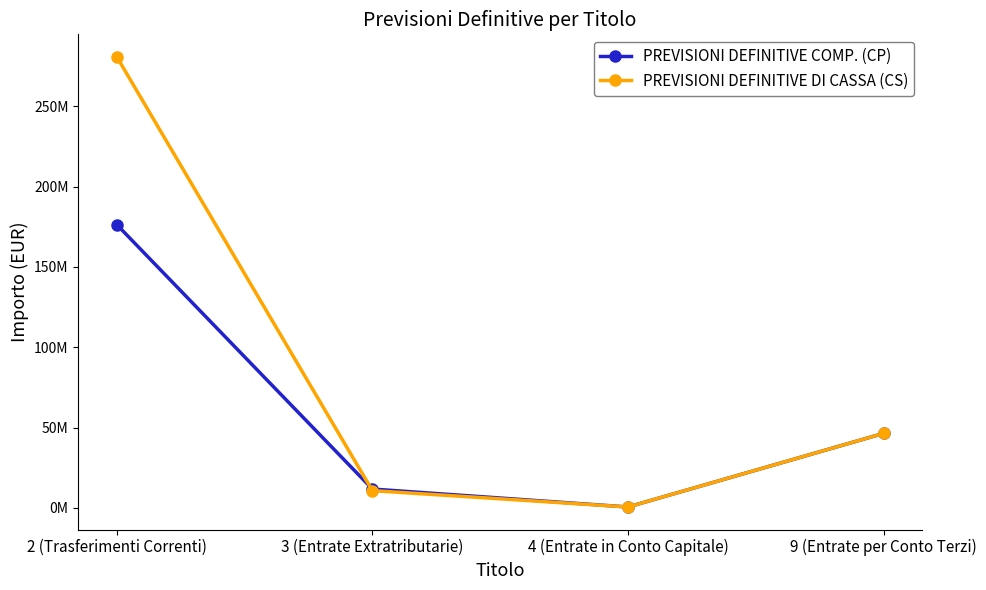

At which label does PREVISIONI DEFINITIVE DI CASSA (CS) first exceed 46400000?

2 (Trasferimenti Correnti)